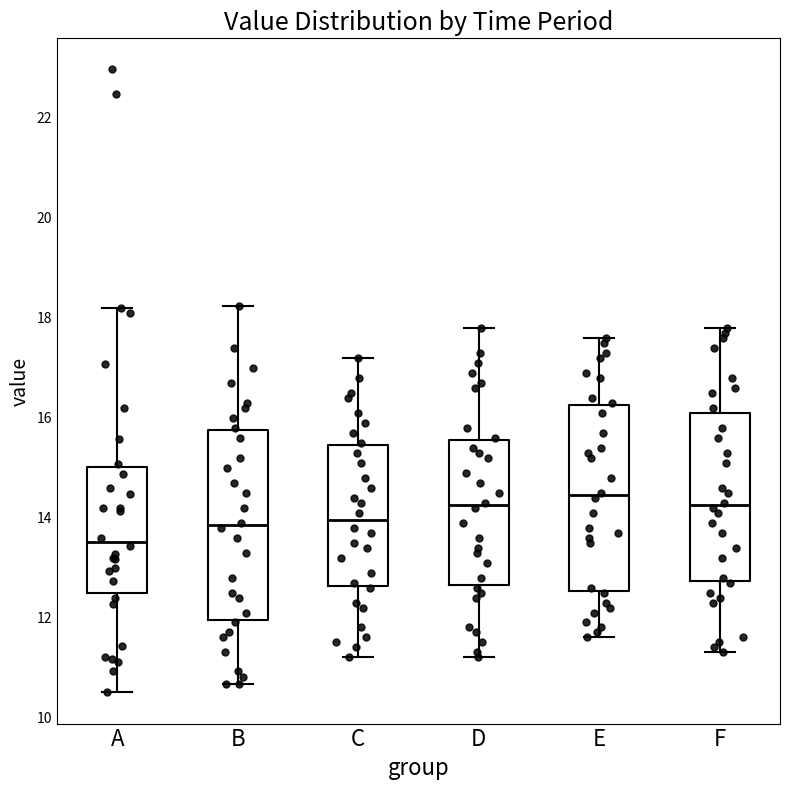

Which box has the lowest median line?

A